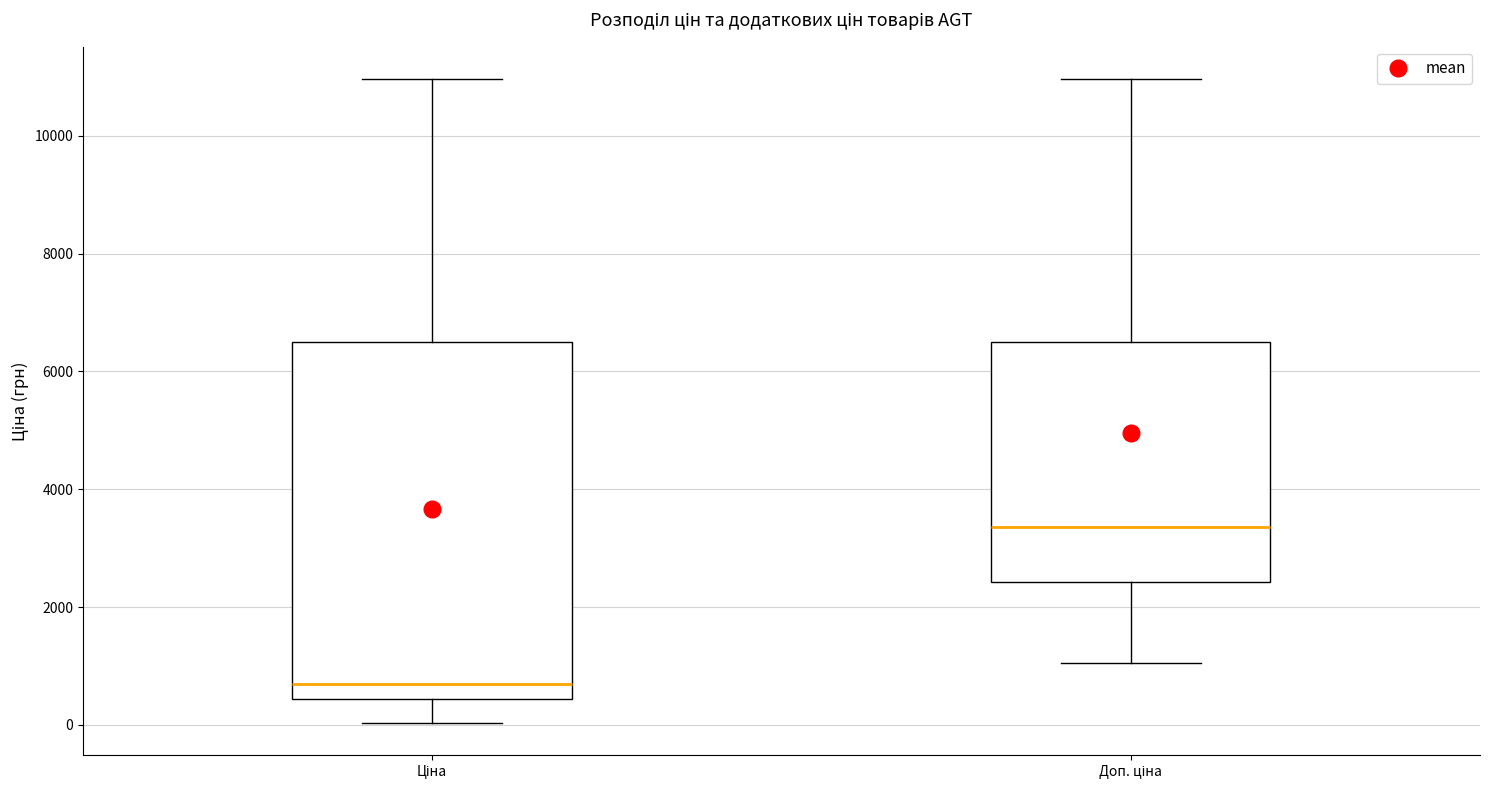

Comparing the boxes themselves (not the whiskers), which one is the tallest?

Ціна